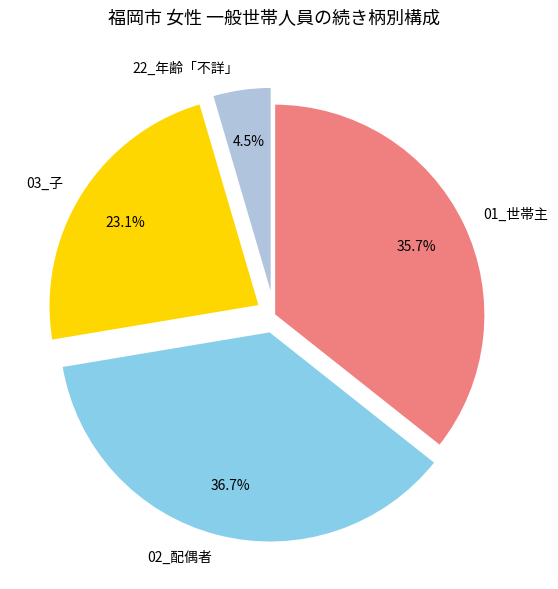

Count the number of slices in the pie.

4